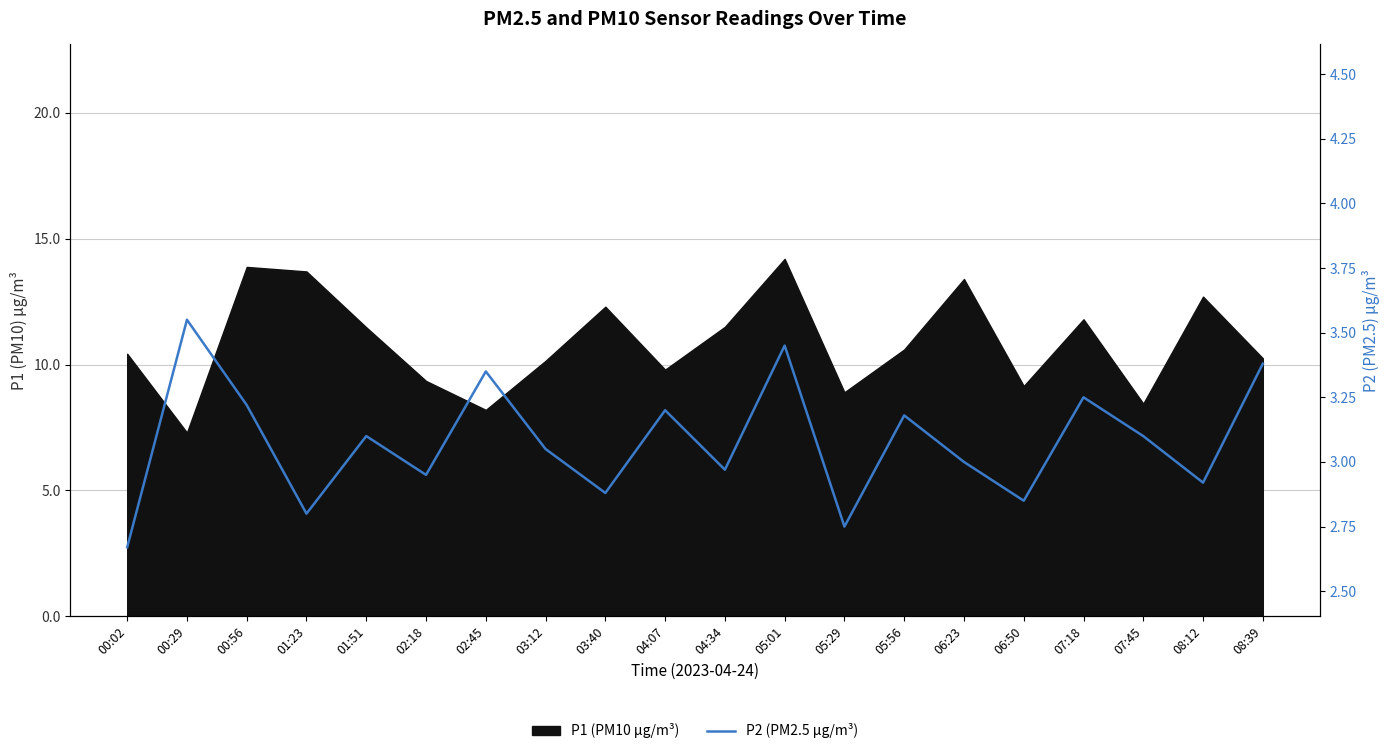

Where is the first local maximum?

00:29